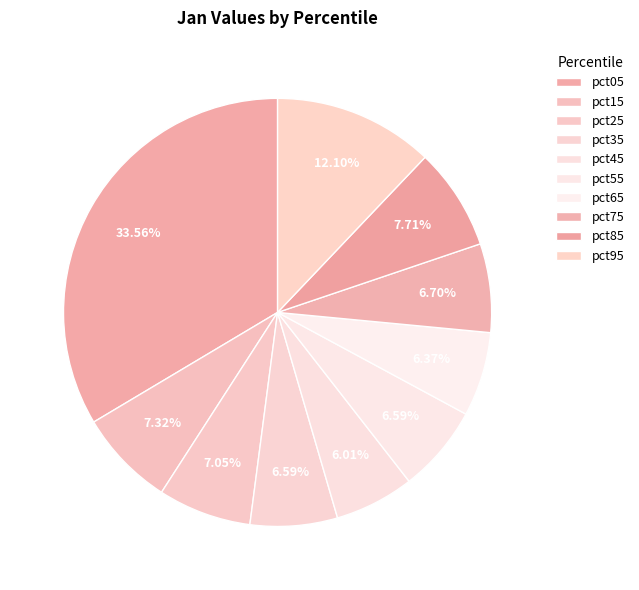

How many segments does this pie chart have?

10